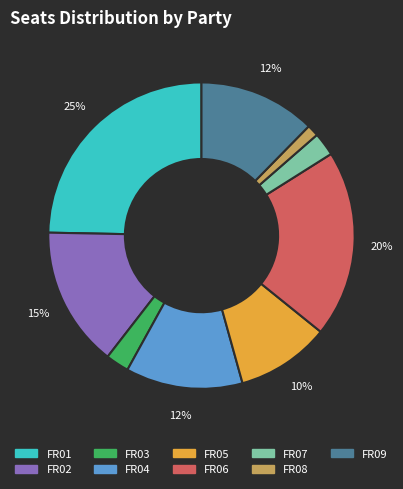

Is the sum of FR01 and FR02 greater than half?

No